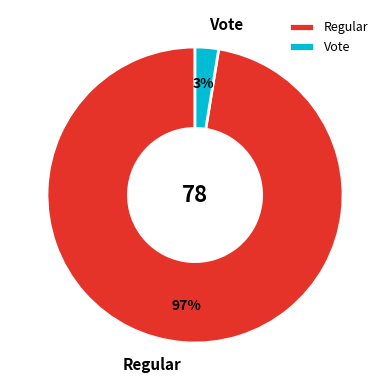

Does Vote represent more than half of the total?

No